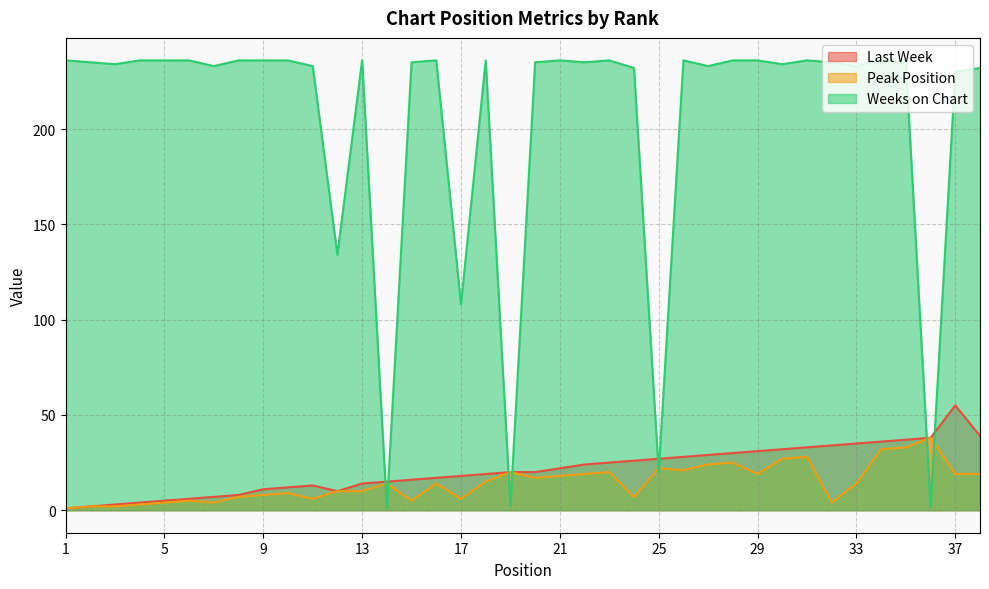

The Weeks on Chart series shows 325 at 20. True or false?

False